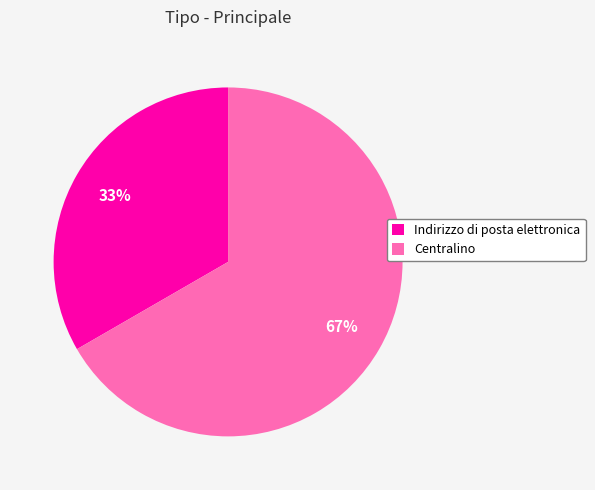

Is the sum of Indirizzo di posta elettronica and Centralino greater than half?

Yes